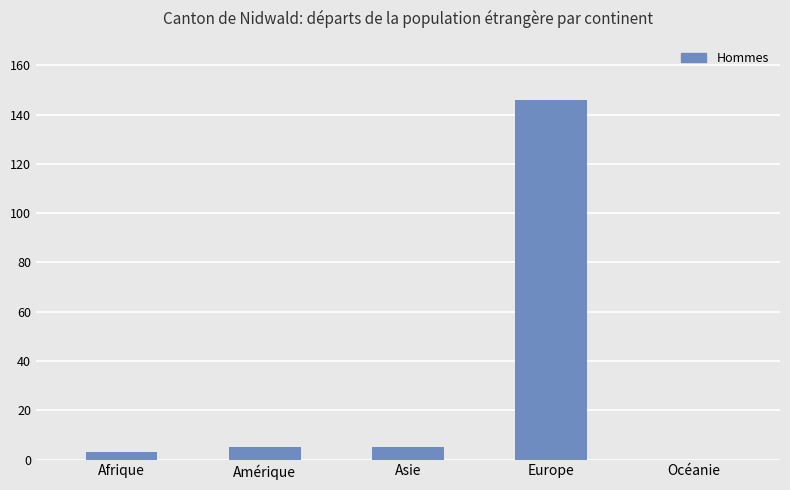

True or false: the data shows 0 at Océanie.

True